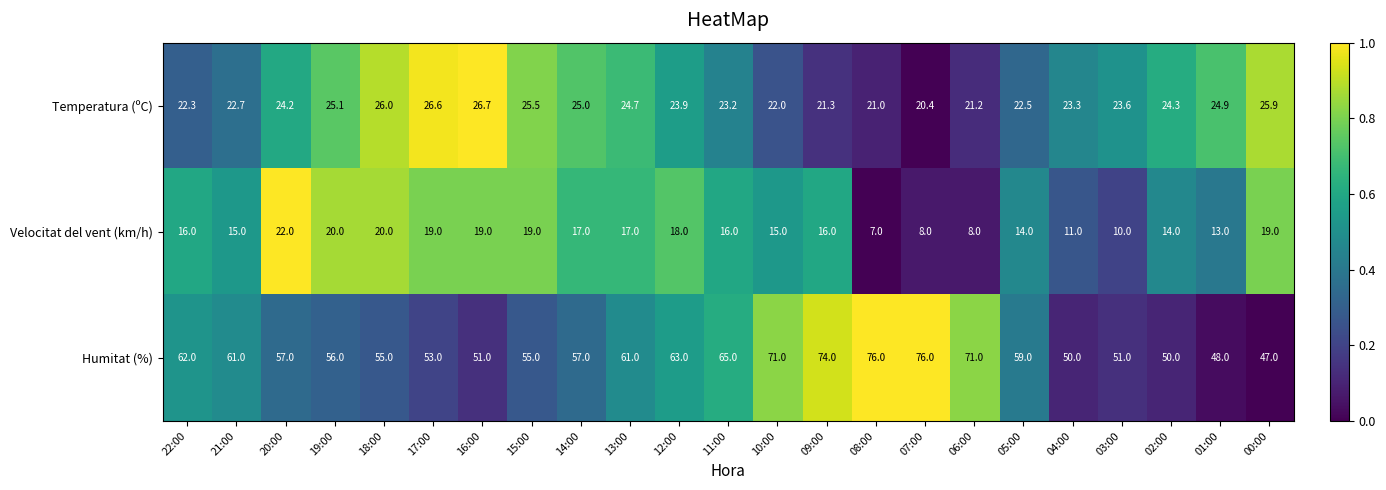

How many categories are shown in the chart?

23